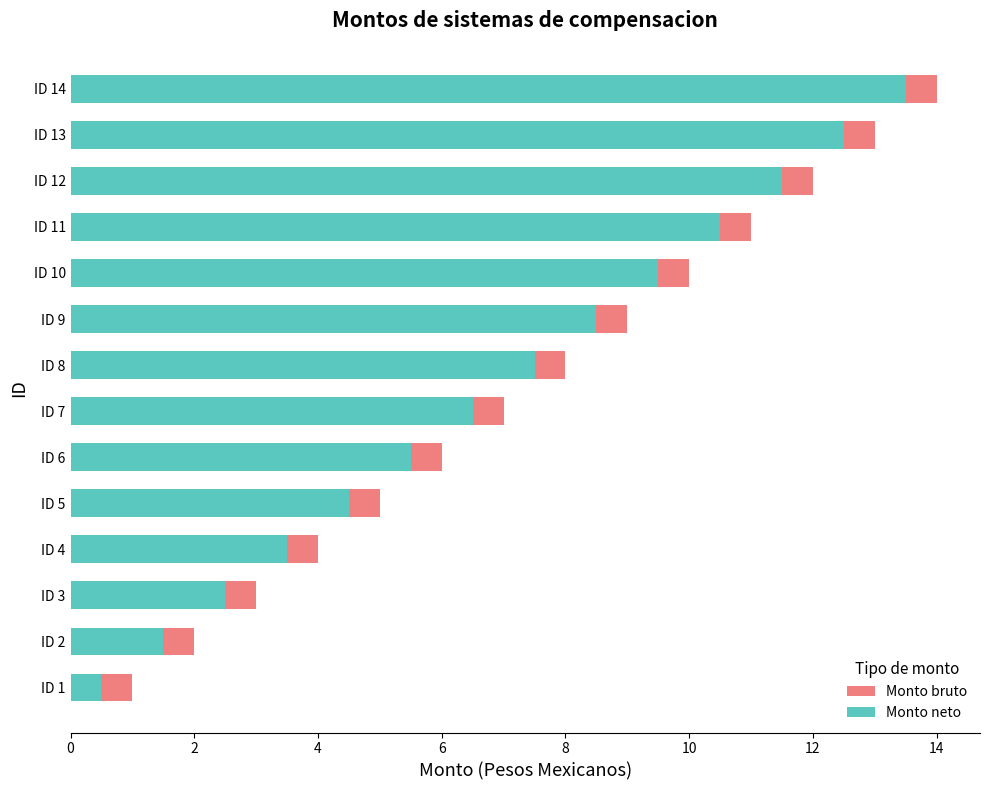

The value of Monto bruto at ID 5 is 2.3. True or false?

False